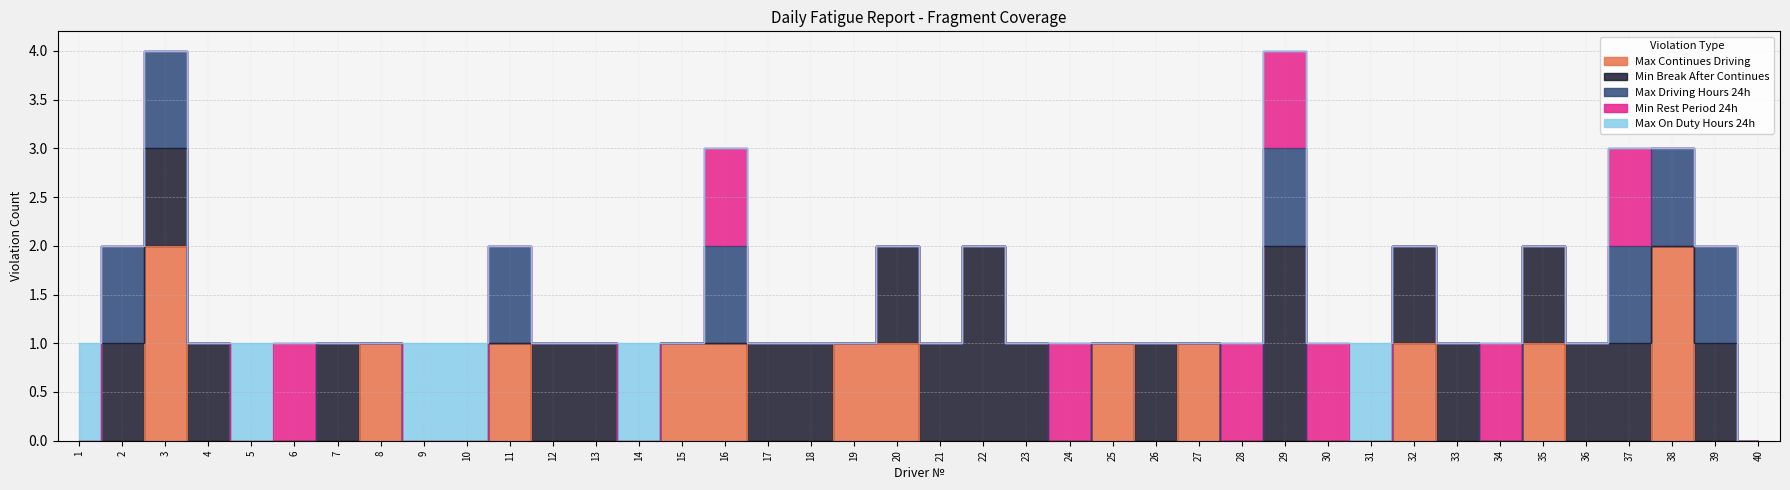

Is the value of Max Driving Hours 24h at 19 greater than the value of Max Continues Driving at 28?

No